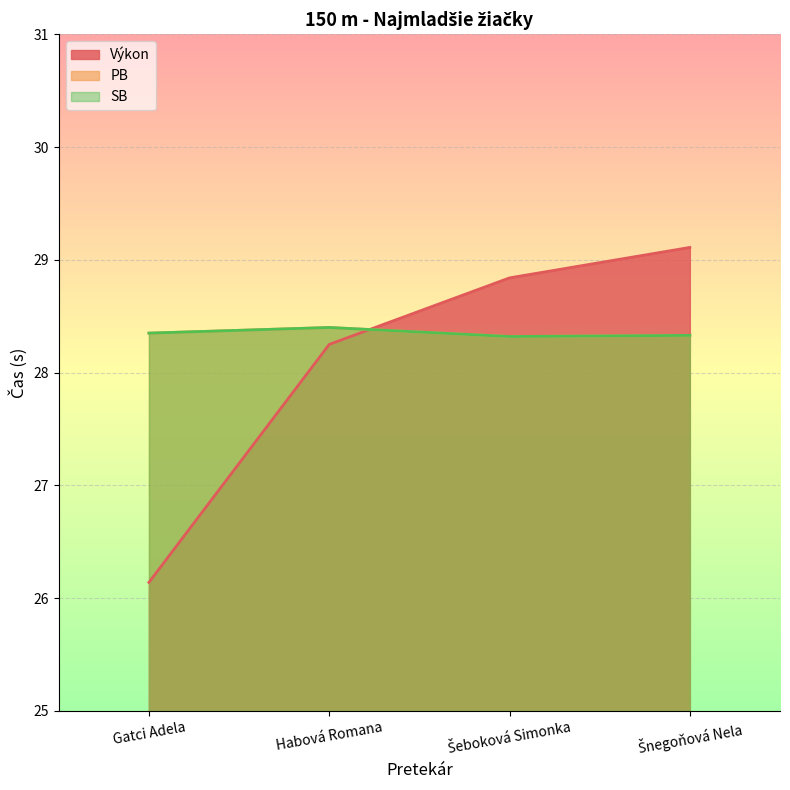

How many lines are shown in the chart?

3